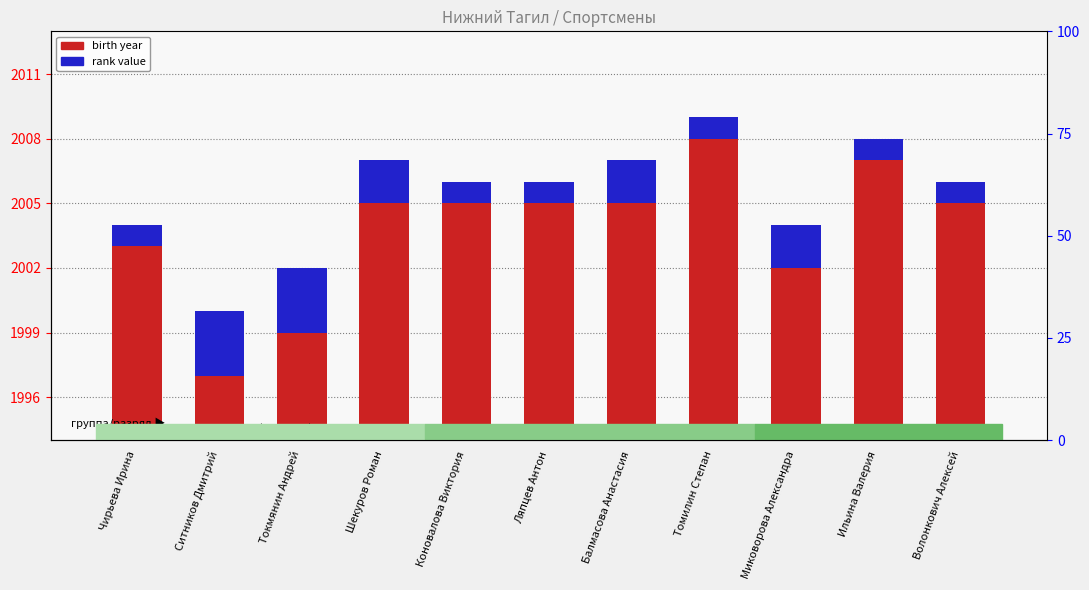

Rank the series by their average value, from lowest to highest.

rank value, birth year